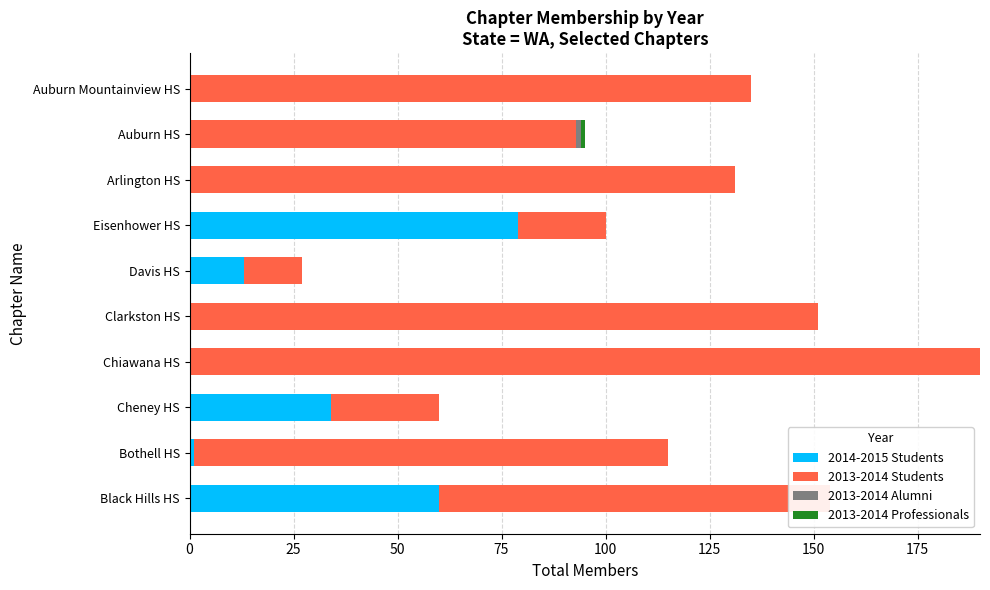

The 2013-2014 Students series shows 151 at Clarkston HS. True or false?

True